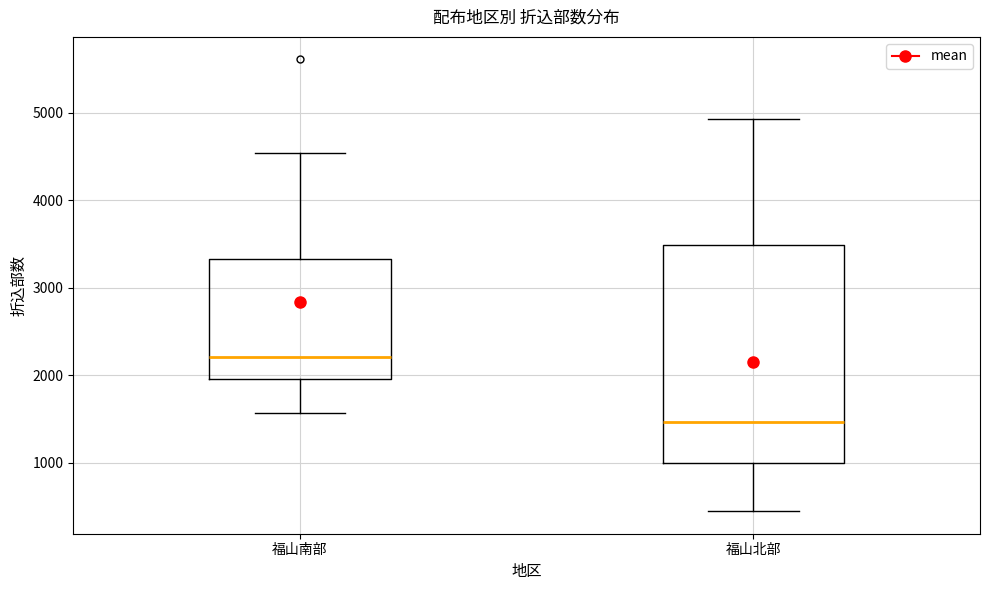

Reading left to right, transcribe this box plot: for each box, give where its median line is, the range the box spans, and where its two whiskers end, as read against the y-axis. The values are not printed on the chart, so give them approximately, as read against the axis.

福山南部: median 2200, box 2000 to 3300, whiskers 1600 to 4500
福山北部: median 1500, box 1000 to 3500, whiskers 500 to 4900